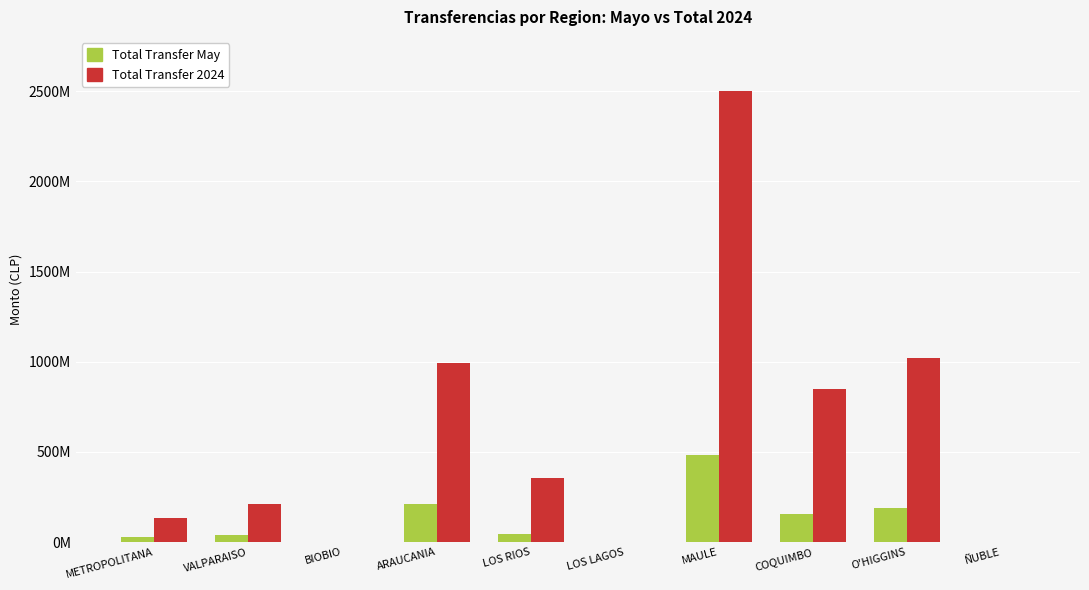

At which label is Total Transfer May closest to 242999652?

ARAUCANIA